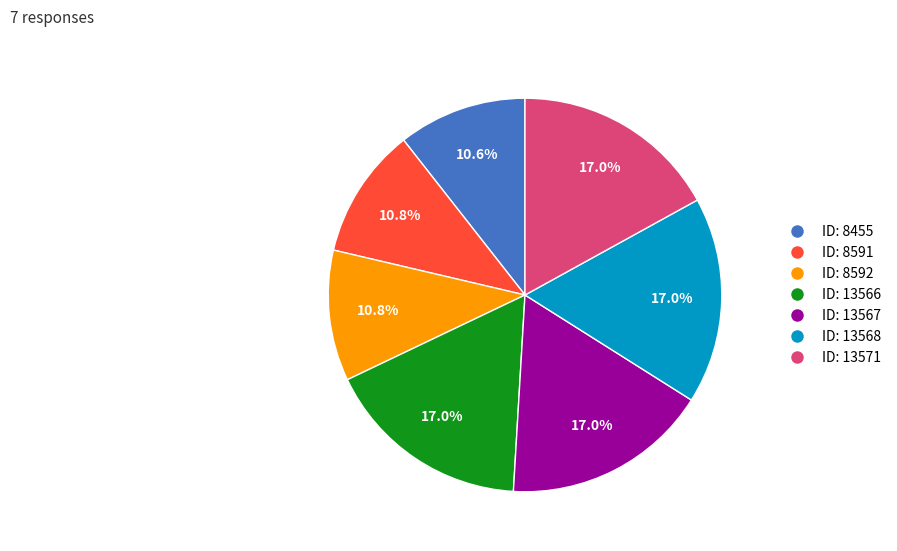

Which has a higher value, ID: 8592 or ID: 13566?

ID: 13566